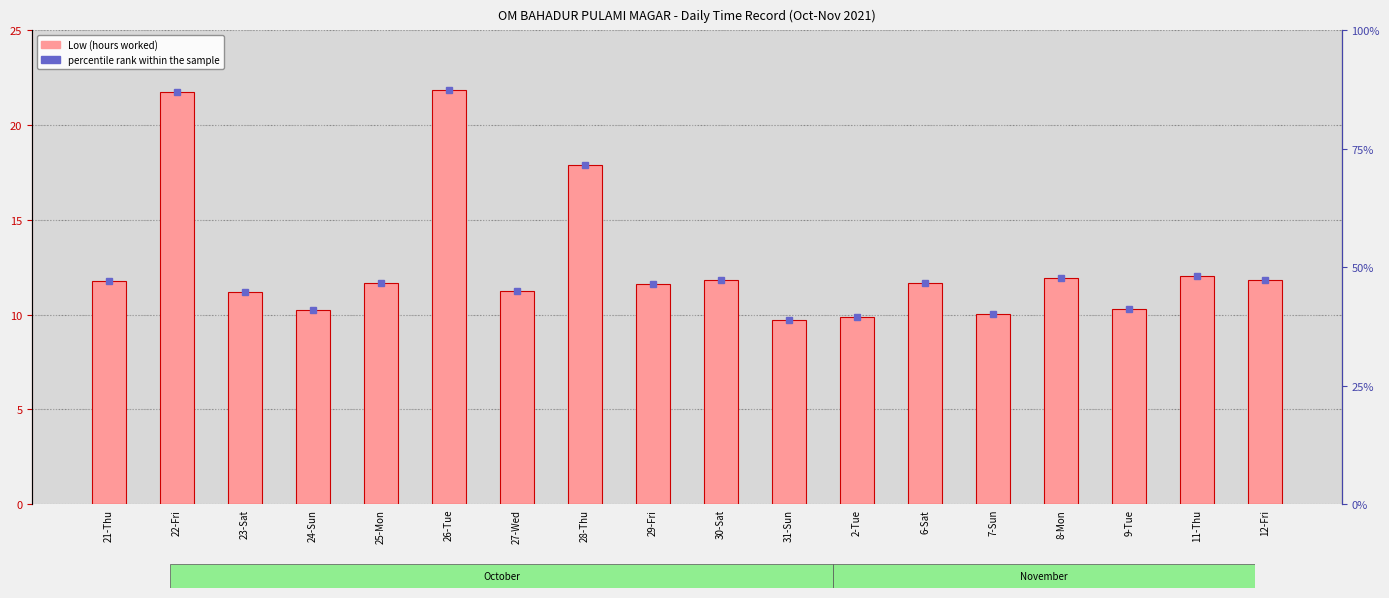

What is the value of the Low (hours worked) bar at the 5th from the left?

11.7